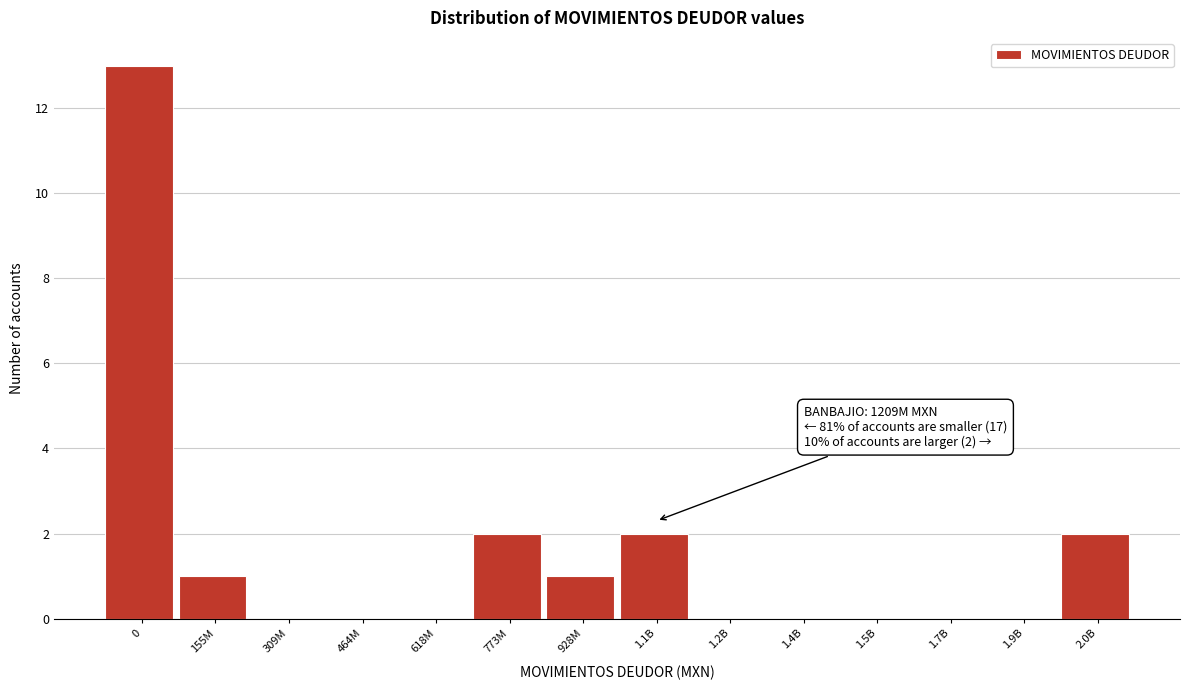

Reading left to right, transcribe all the data shown in this chart.

0=13	155M=1	309M=0	464M=0	618M=0	773M=2	928M=1	1.1B=2	1.2B=0	1.4B=0	1.5B=0	1.7B=0	1.9B=0	2.0B=2